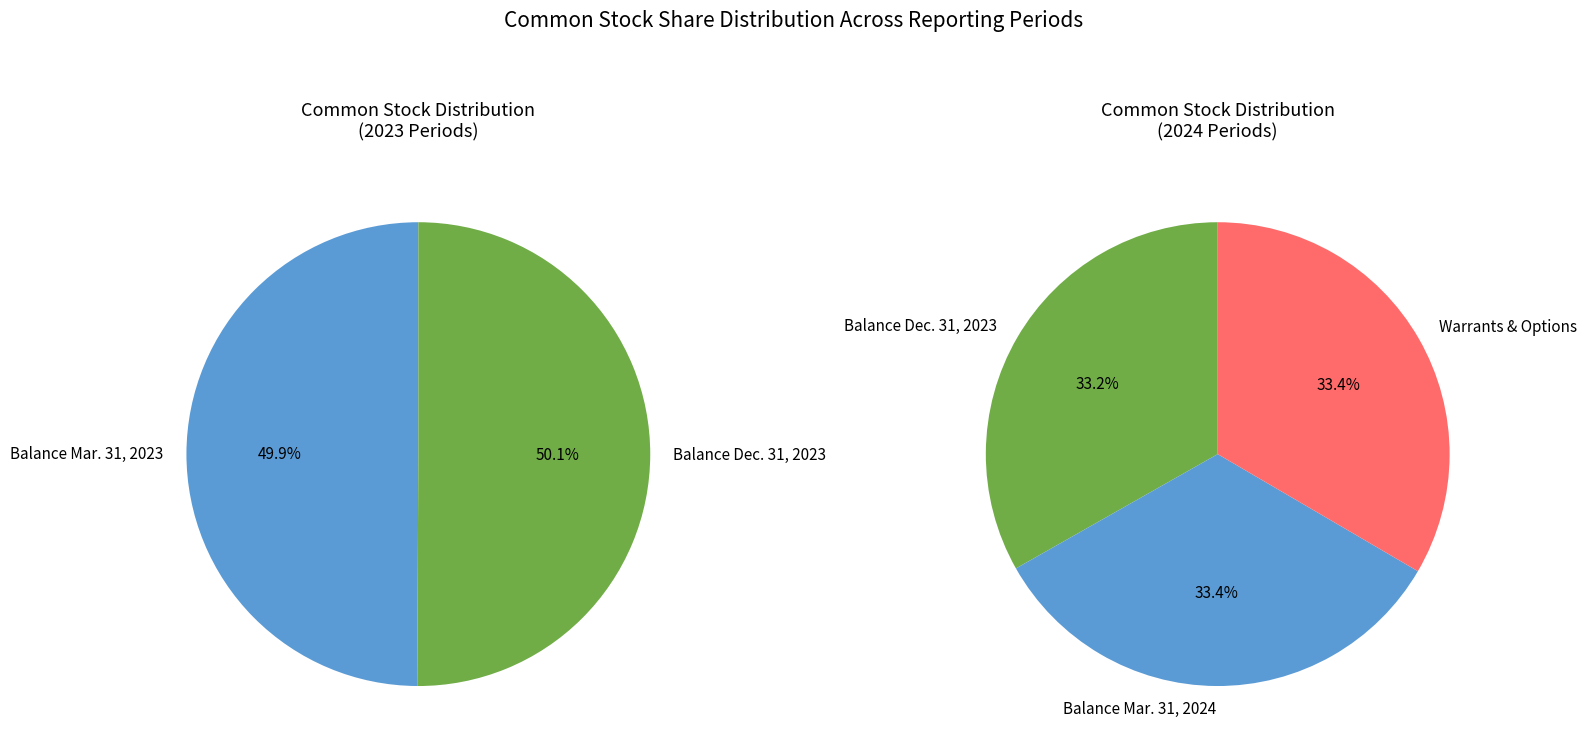

Which slice is the largest?

Warrants & Options